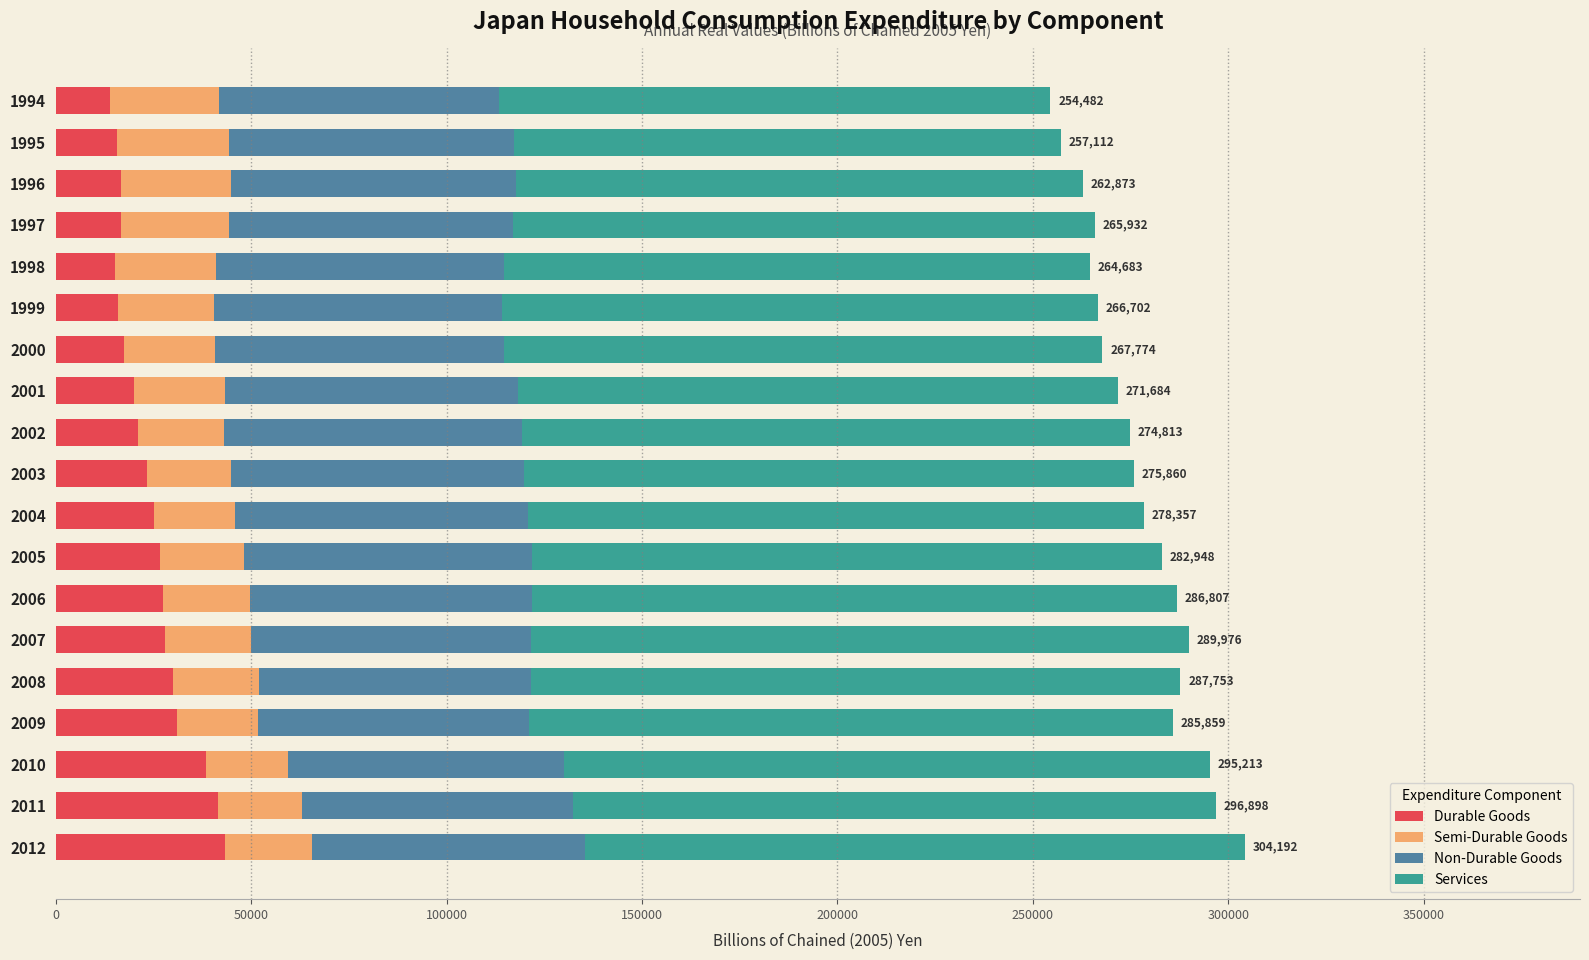

What is the lowest value of the Durable Goods series?

13879.7